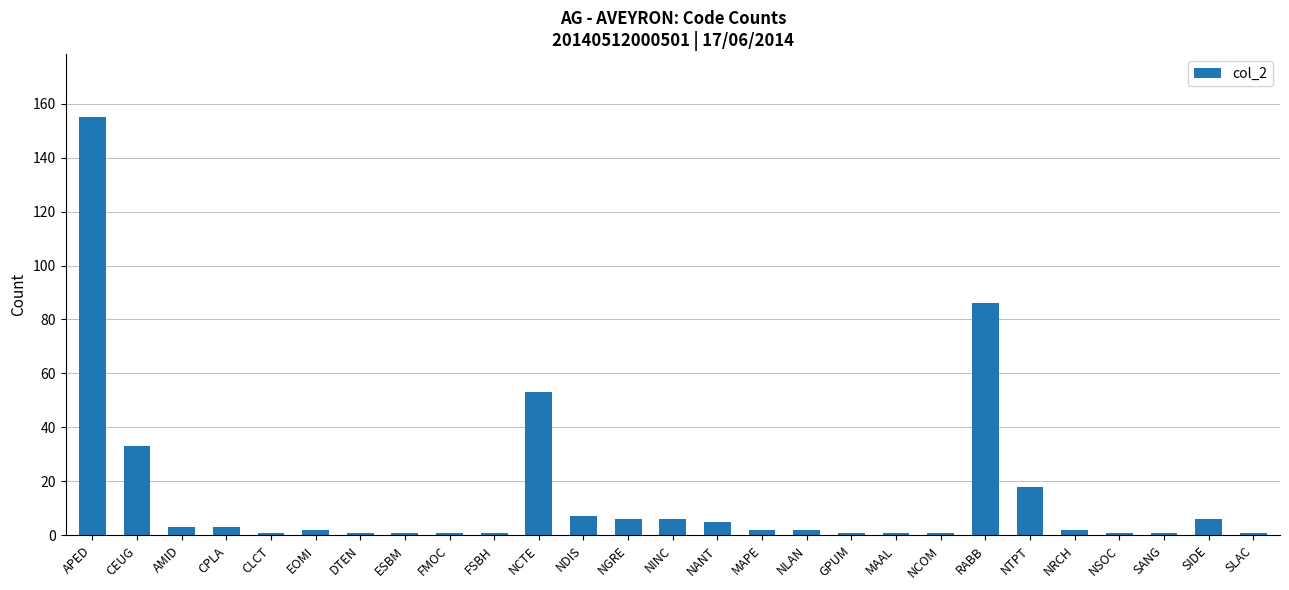

Where does the data first go above 2?

APED